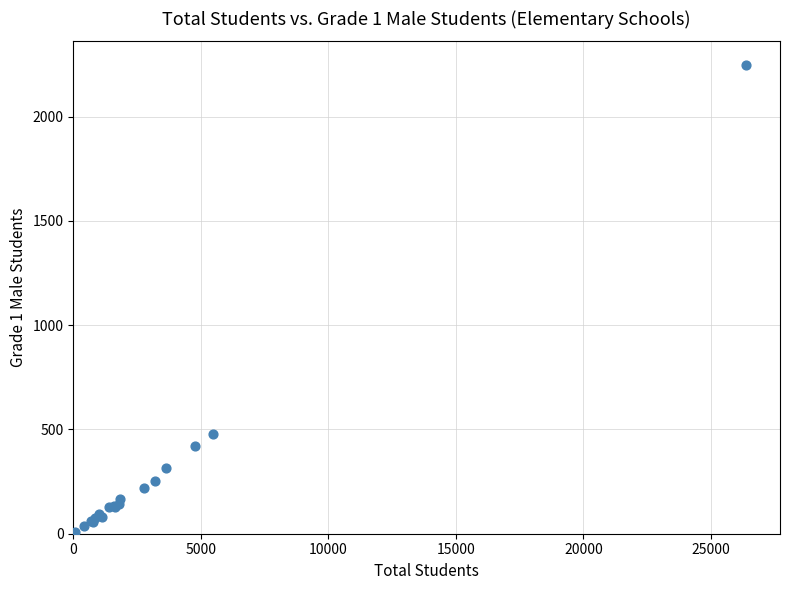

What Y value in the scatter plot is closest to 1127?

477